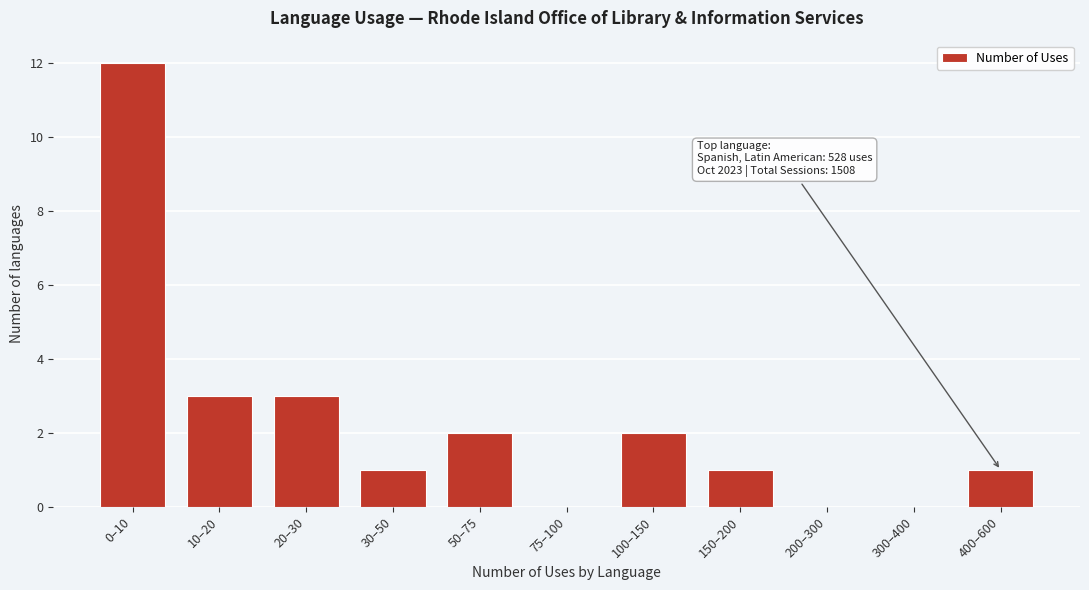

Reading left to right, extract all data points from this chart.

0–10=12	10–20=3	20–30=3	30–50=1	50–75=2	75–100=0	100–150=2	150–200=1	200–300=0	300–400=0	400–600=1